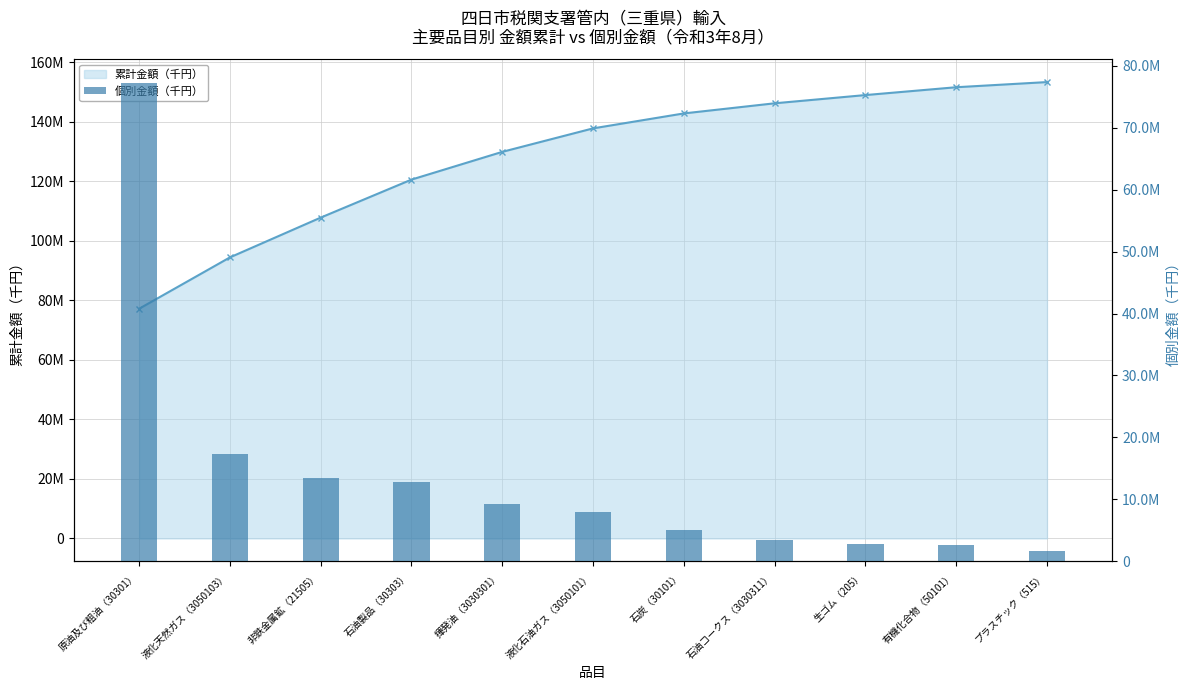

At which label does 個別金額（千円） first exceed 7892491?

原油及び粗油（30301）